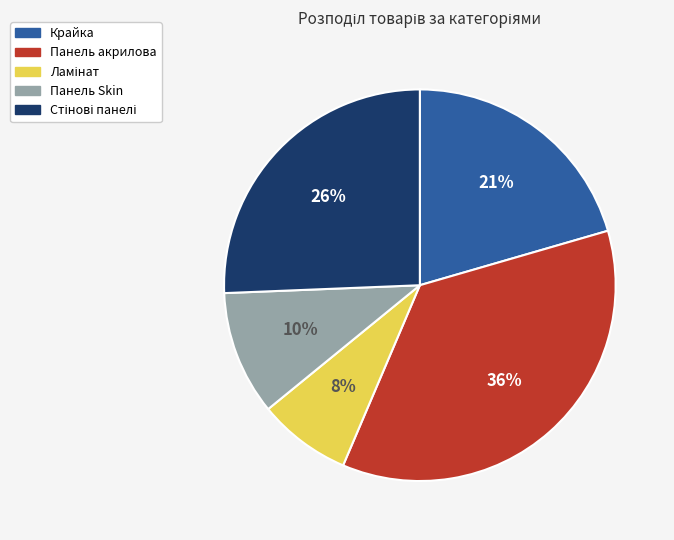

To the nearest percent, what is the combined percentage of Панель Skin and Панель акрилова?

46%